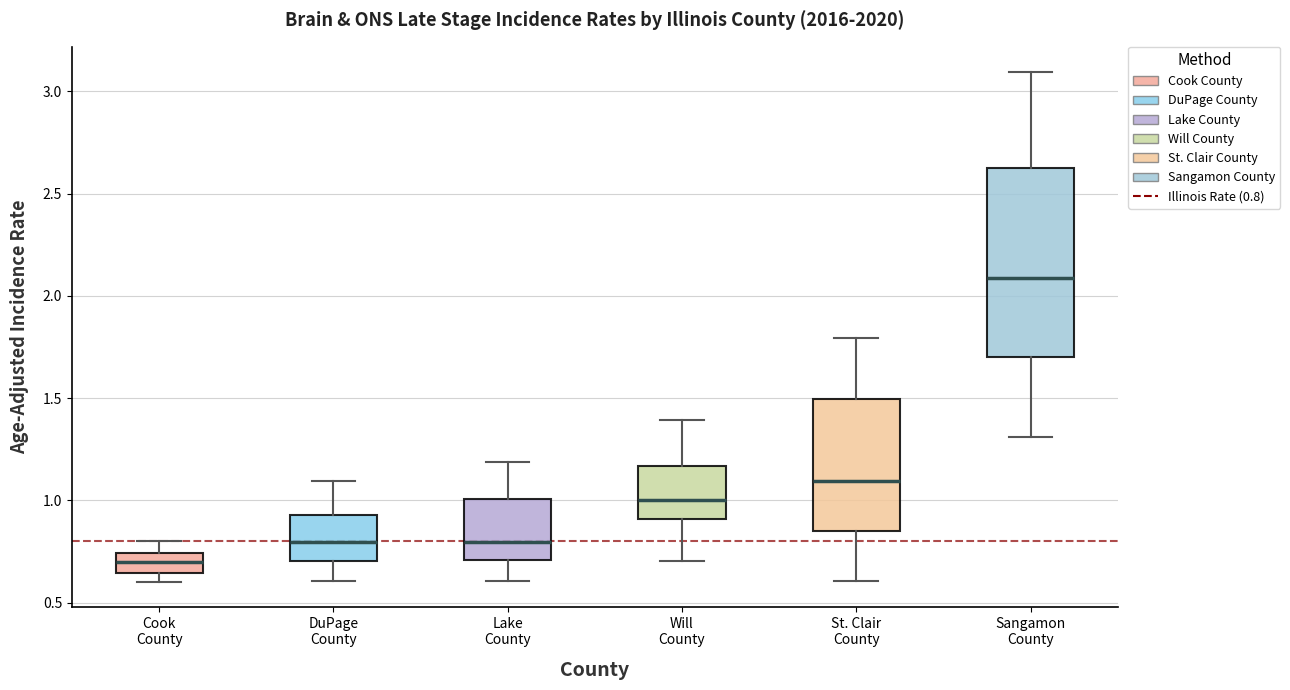

Comparing the boxes themselves (not the whiskers), which one is the tallest?

Sangamon County